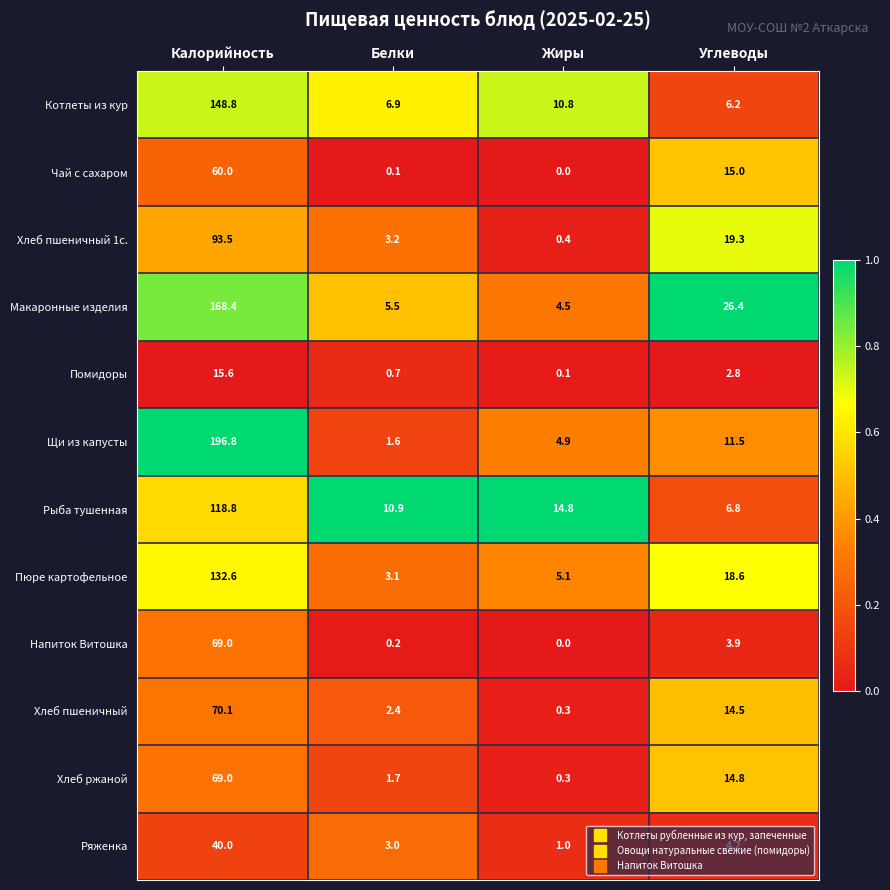

At which label does Ряженка first exceed 4?

Калорийность